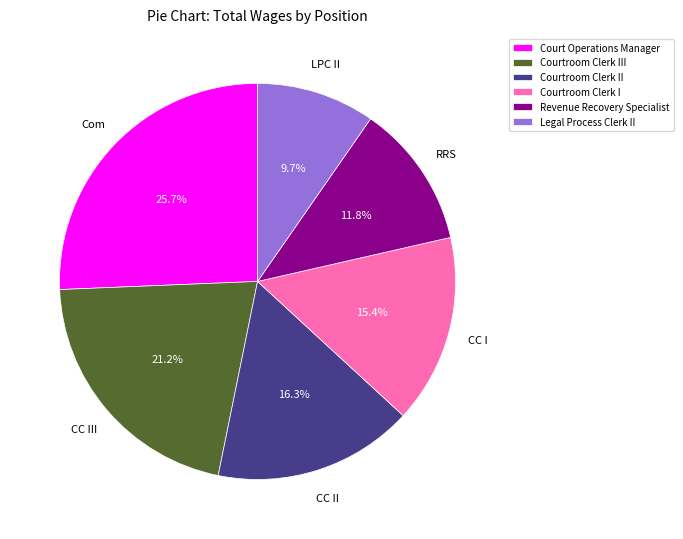

How many segments does this pie chart have?

6